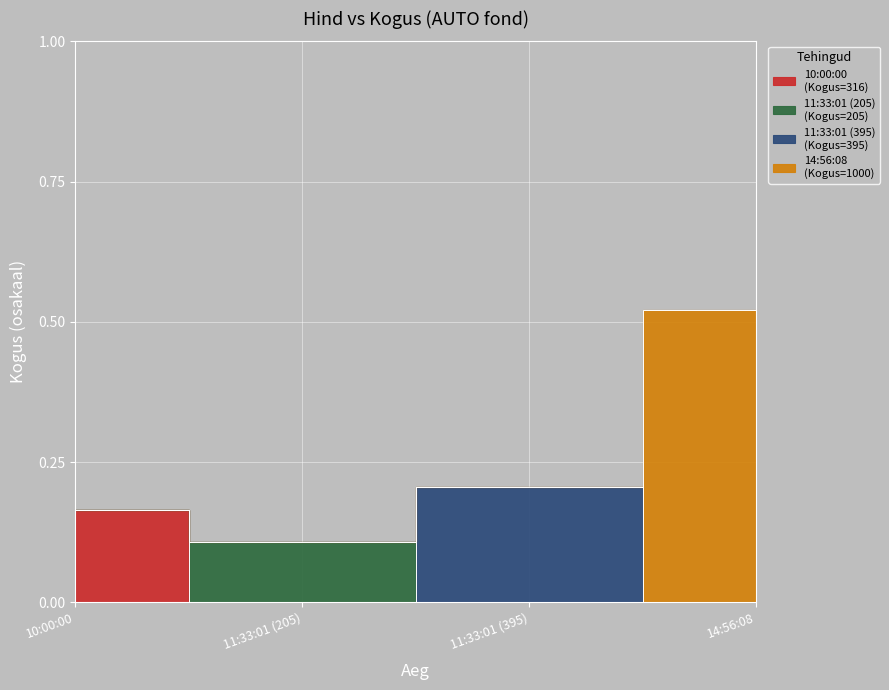

True or false: there are more than 2 points higher than both neighbors.

False